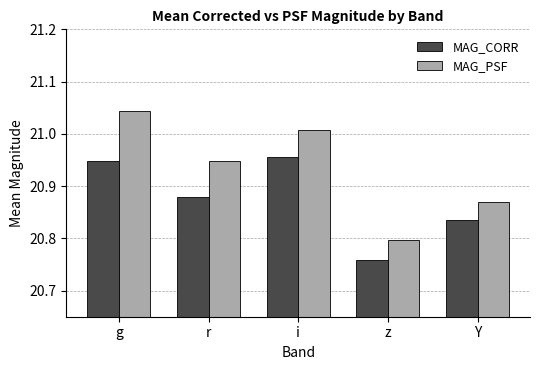

Which series changed the most between r and i?

MAG_CORR